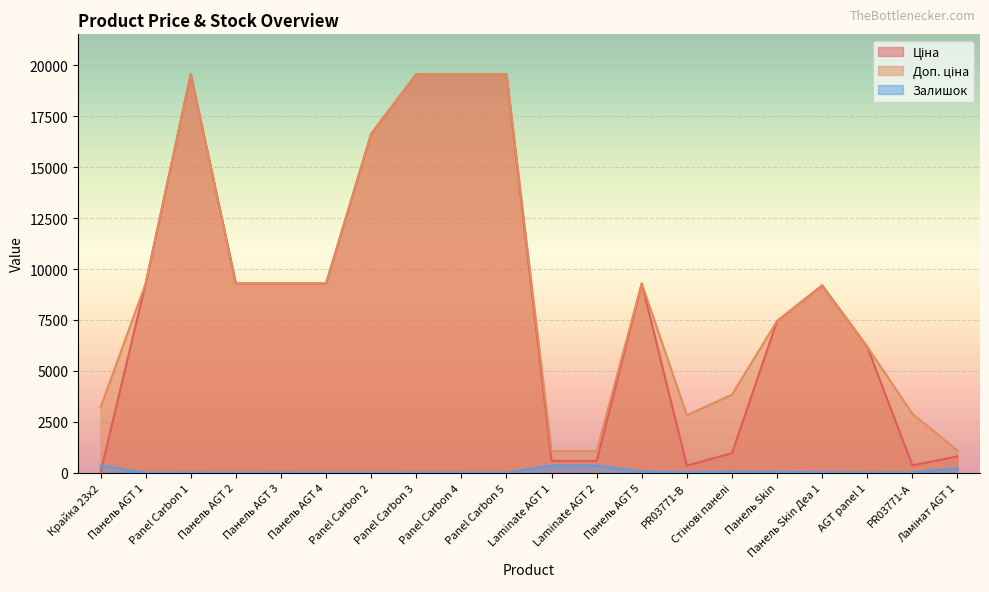

Which series has the largest total across all categories?

Доп. ціна